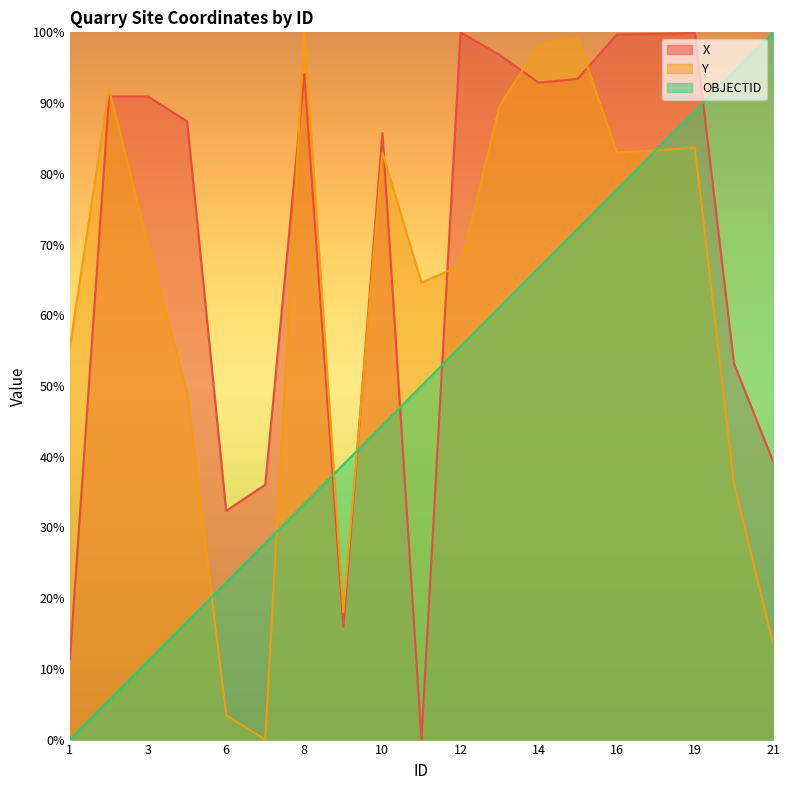

How many values in X are above zero?

18